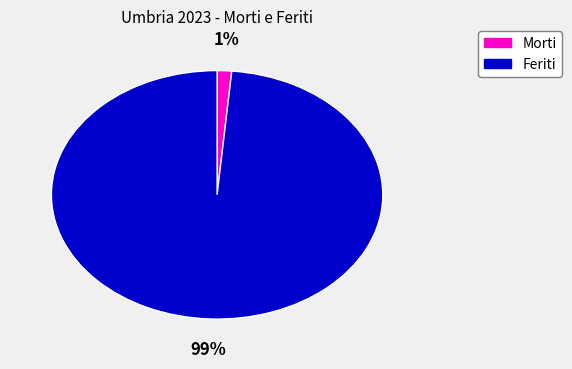

Is there a majority slice in this chart?

Yes